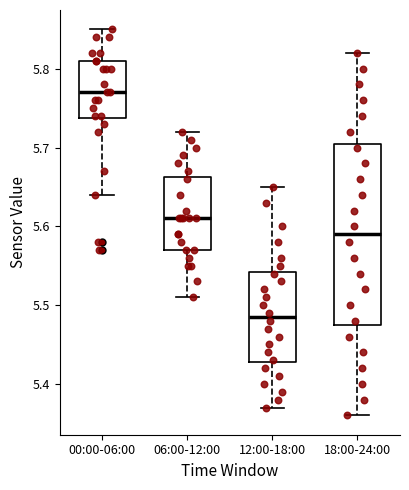

Where does the upper whisker of the box for 06:00-12:00 end on the y-axis? The values are not printed on the chart, so give them approximately, as read against the axis.

5.72